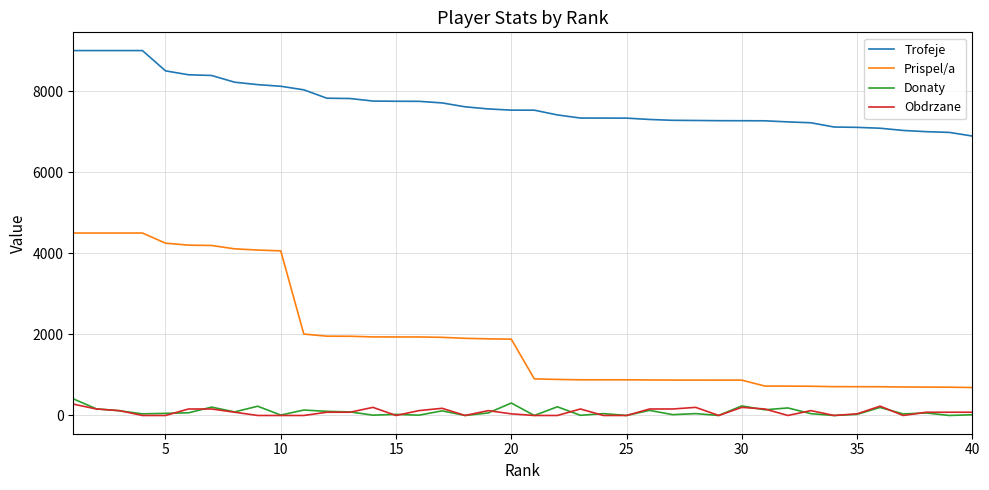

True or false: Trofeje and Donaty cross at least once.

False